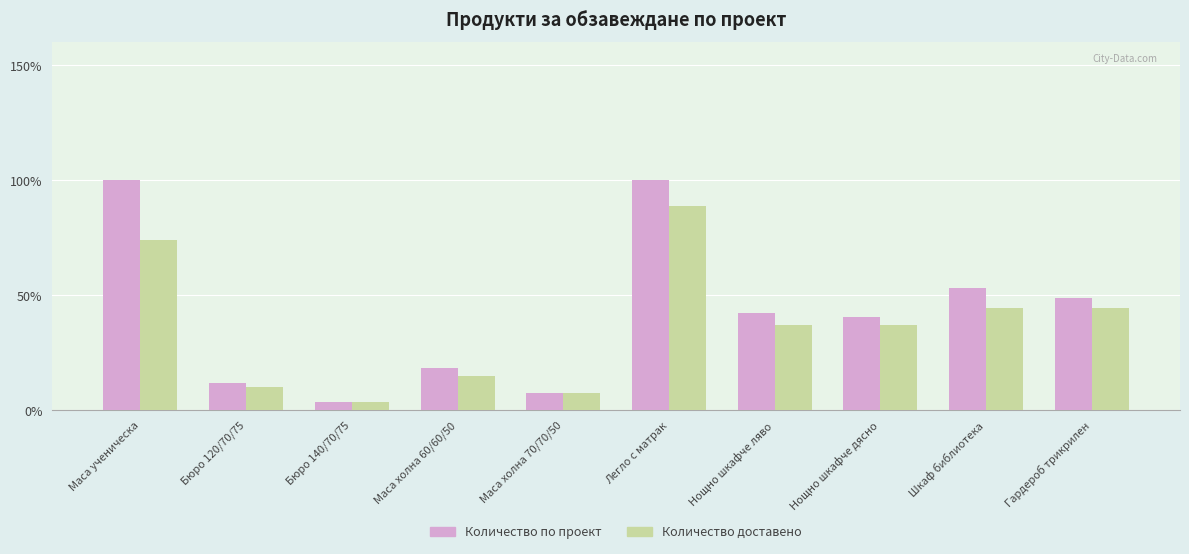

Which series has the widest spread of values?

Количество по проект